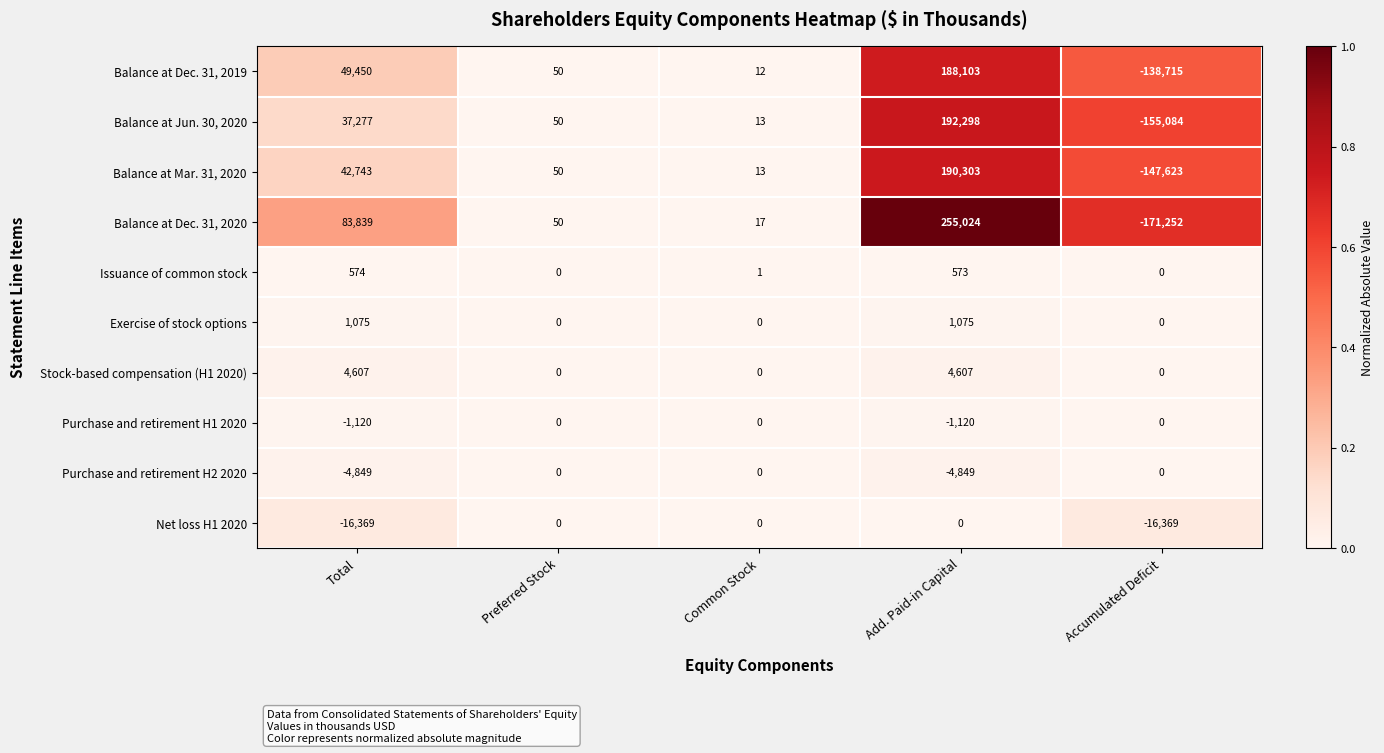

The value of Stock-based compensation (H1 2020) at Total is 6281. True or false?

False